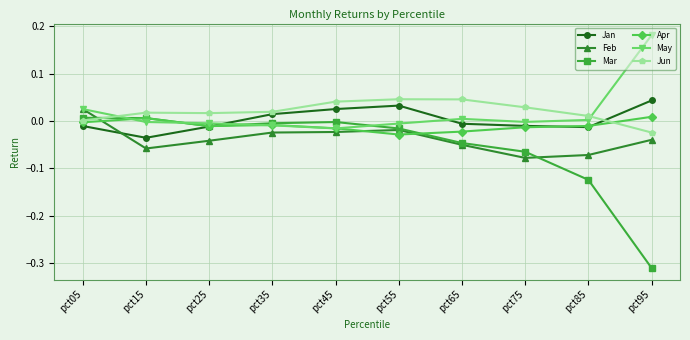

Where do Jan and Feb first cross each other?

pct05 and pct15